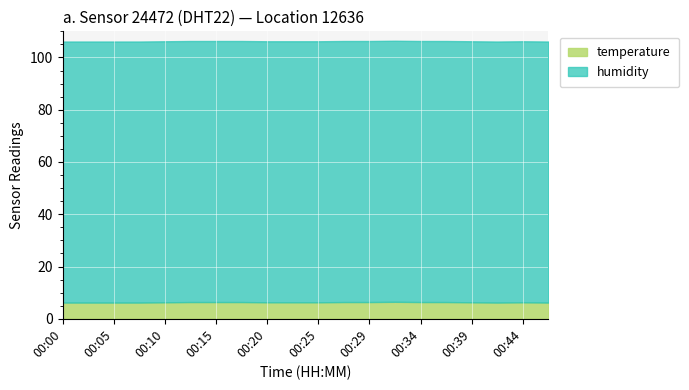

What is the maximum value shown in the chart?

99.9